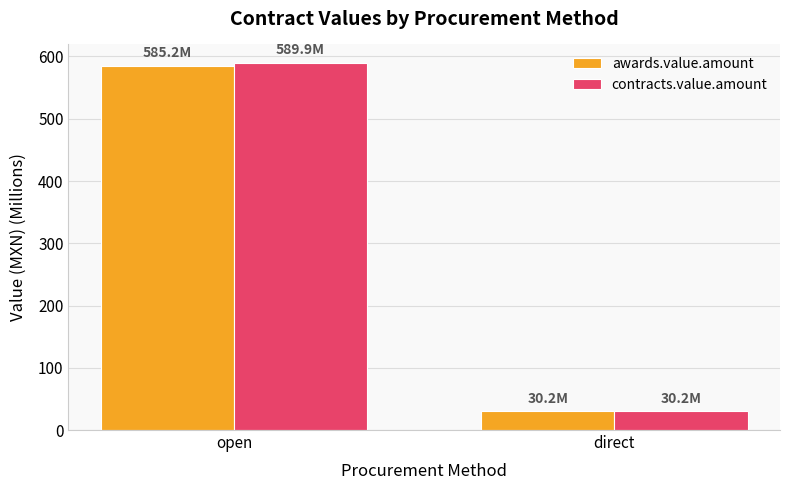

At which category is the sum across all series the highest?

open